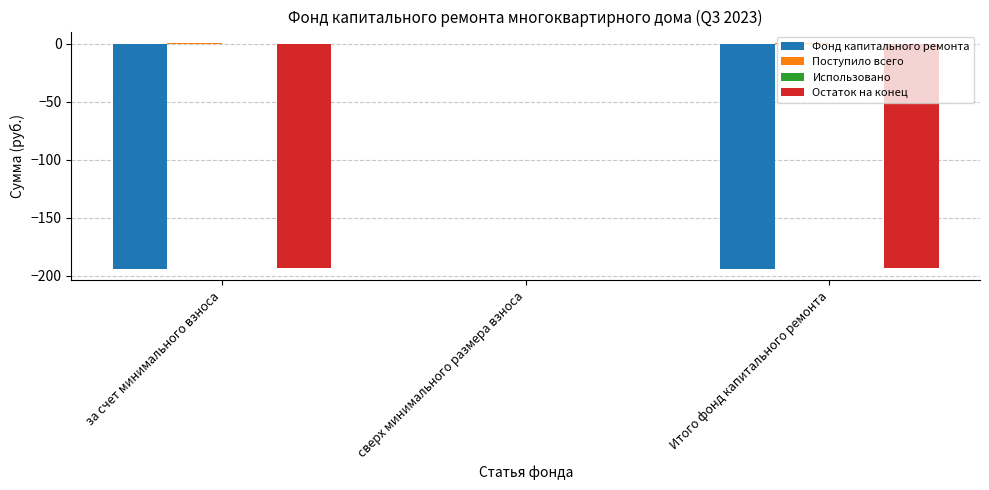

The value of Остаток на конец at Итого фонд капитального ремонта is -127.0. True or false?

False